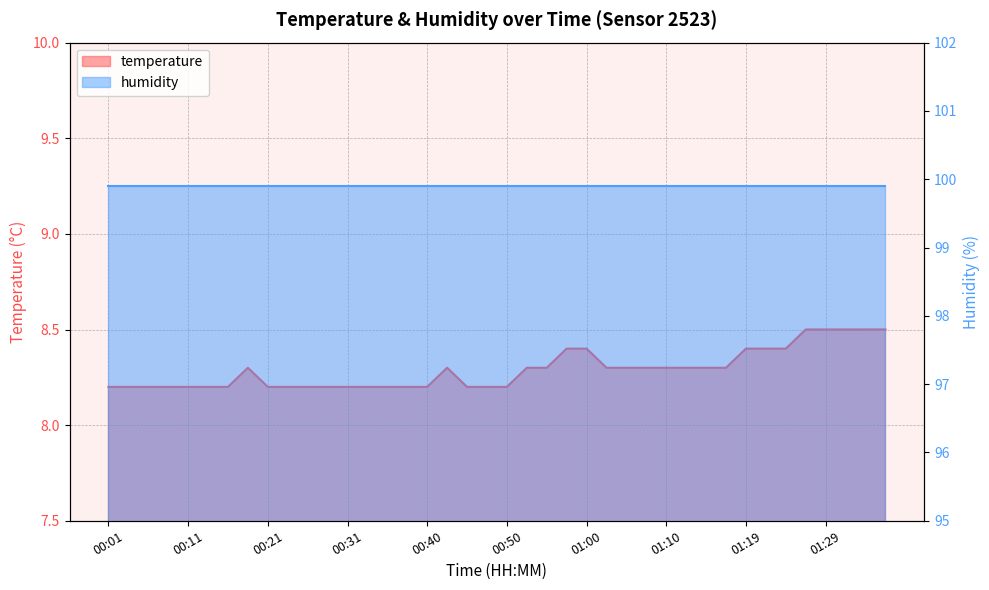

Reading right to left, transcribe all the data shown in this chart.

8.5	8.5	8.5	8.5	8.5	8.4	8.4	8.4	8.3	8.3	8.3	8.3	8.3	8.3	8.3	8.4	8.4	8.3	8.3	8.2	8.2	8.2	8.3	8.2	8.2	8.2	8.2	8.2	8.2	8.2	8.2	8.2	8.3	8.2	8.2	8.2	8.2	8.2	8.2	8.2